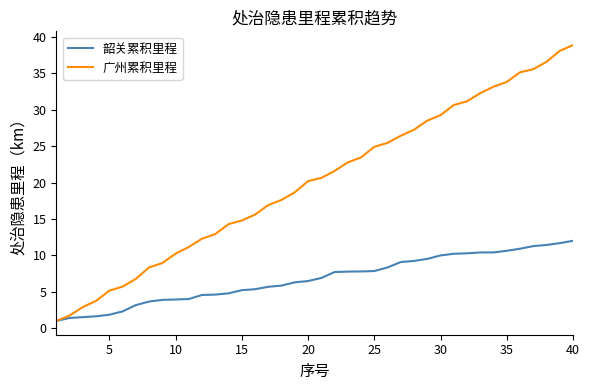

Which series has the widest spread of values?

广州累积里程